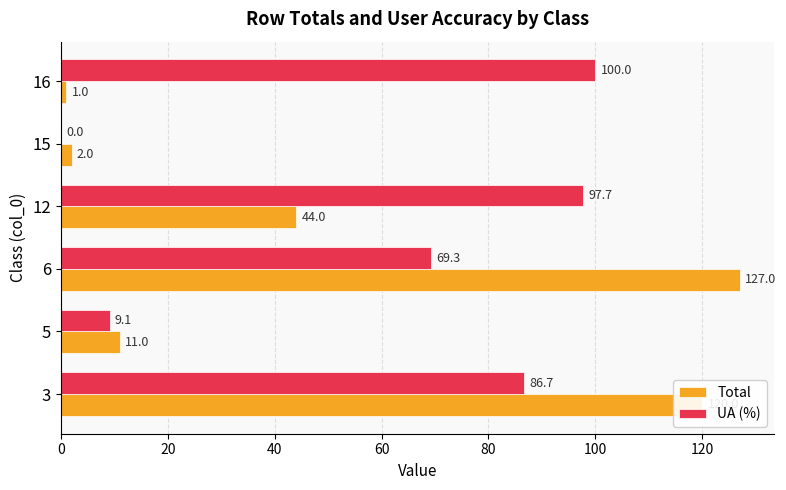

Read the UA (%) value at 3.

86.7